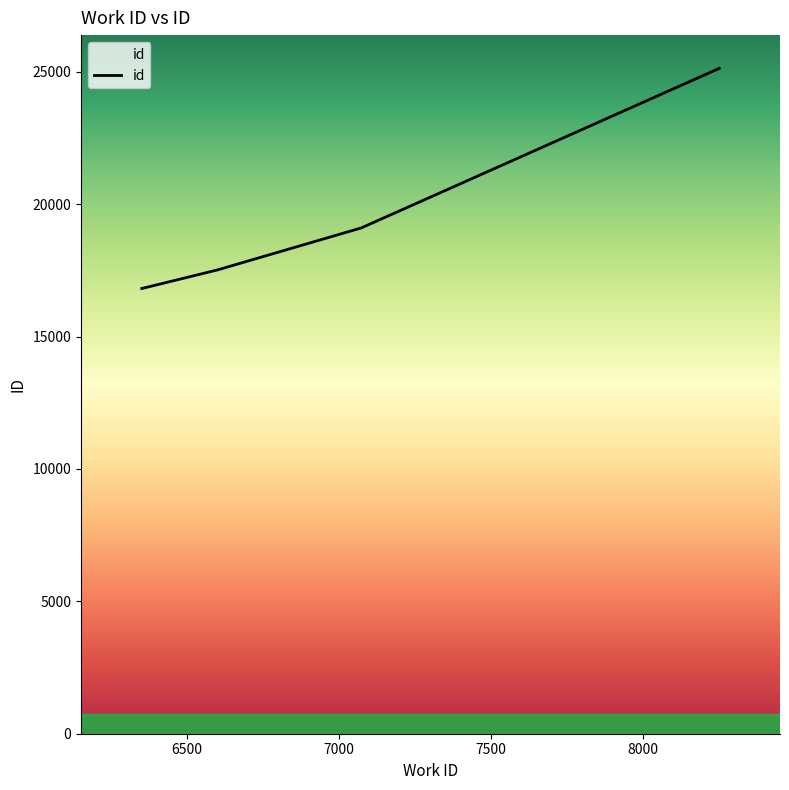

True or false: there are more than 2 points higher than both neighbors.

False